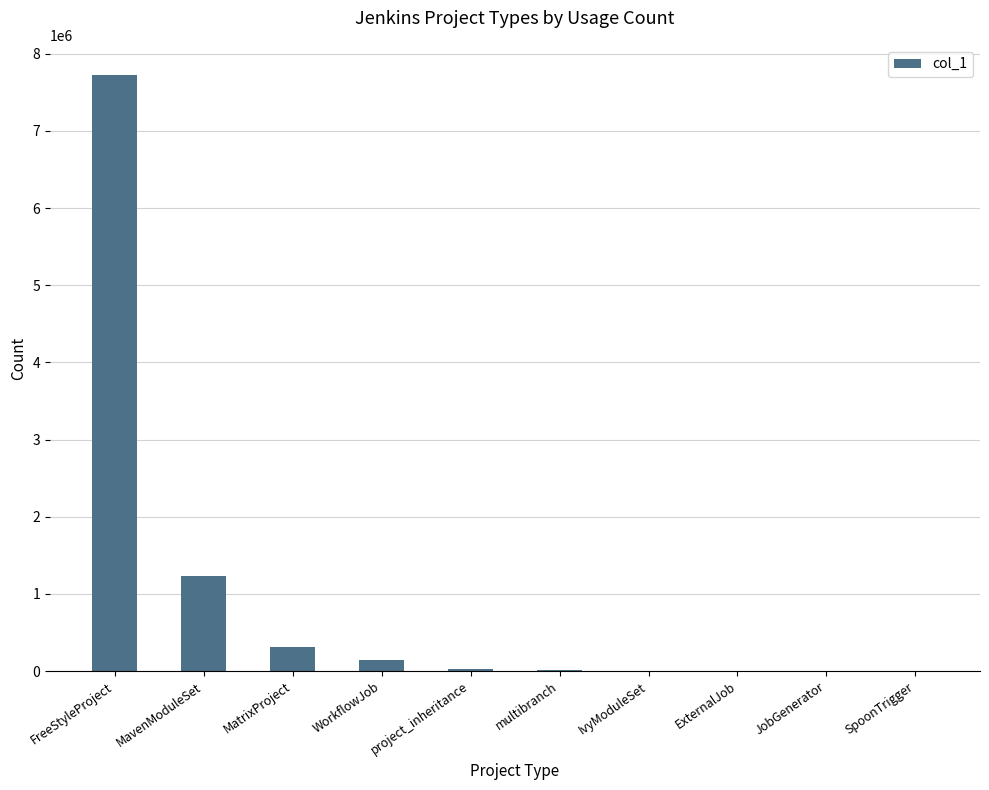

What is the difference between the values at FreeStyleProject and multibranch?

7712898